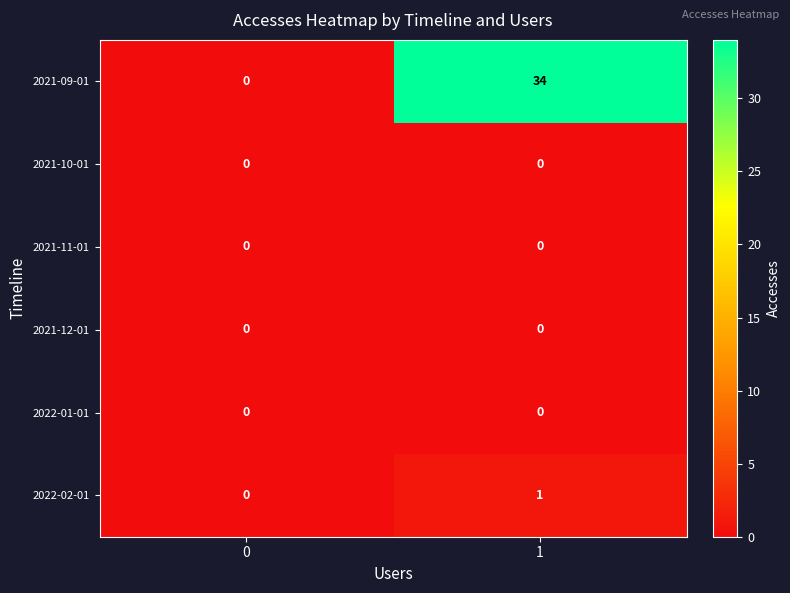

Rank the categories by 2021-09-01 value from lowest to highest.

0, 1